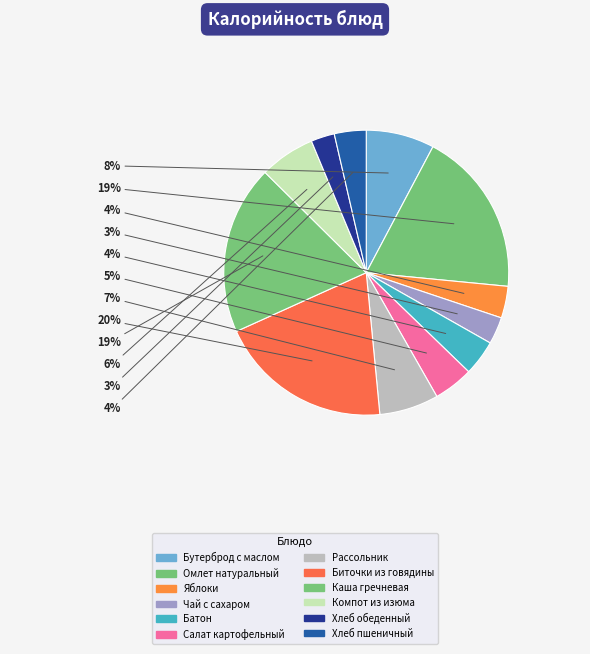

Which slice is the largest?

Биточки из говядины